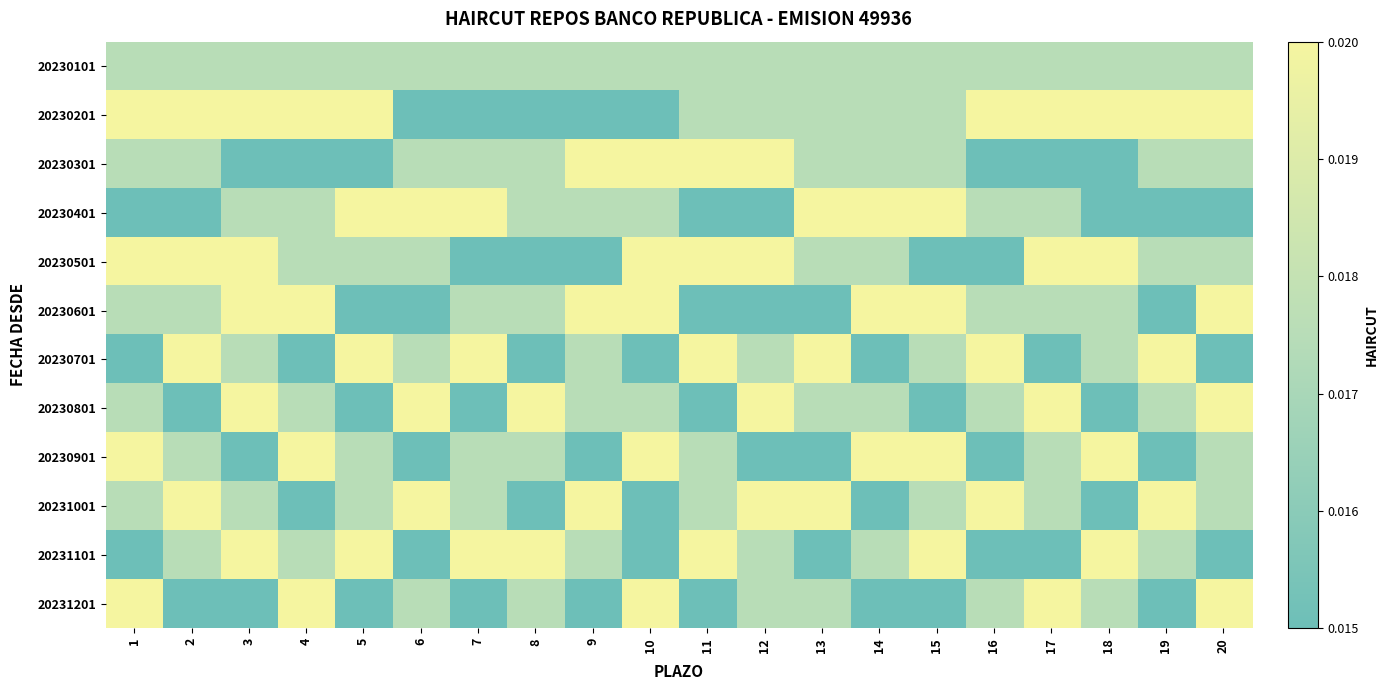

Count the number of categories in the chart.

20